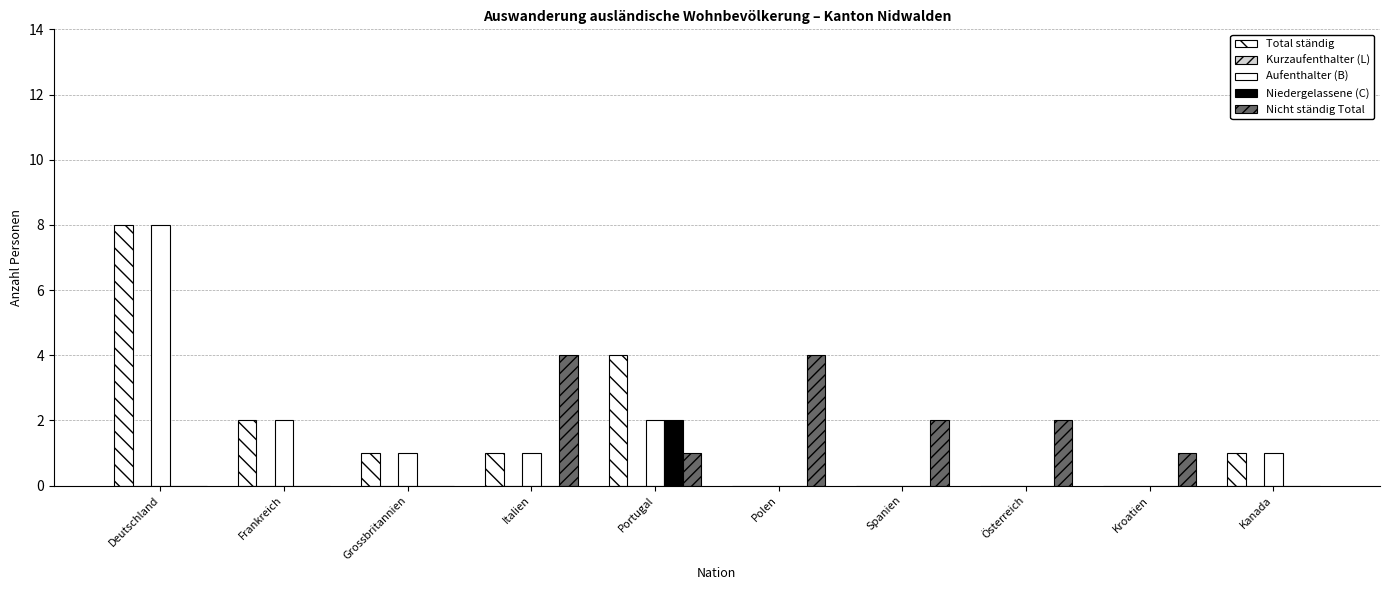

How many distinct data groups are displayed?

4